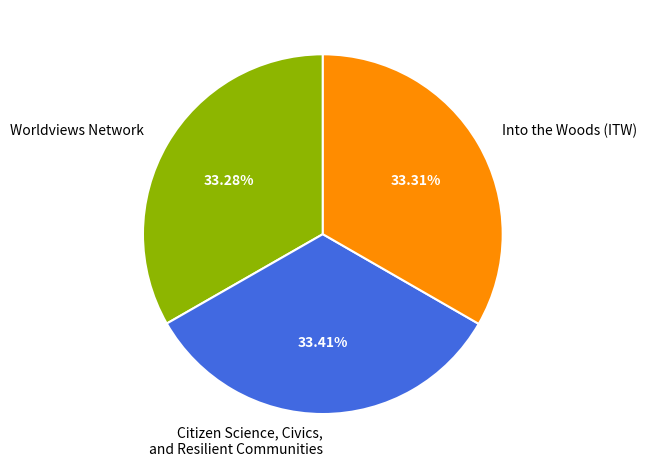

Approximately how many times larger is the value at Into the Woods (ITW) compared to Worldviews Network?

1.0